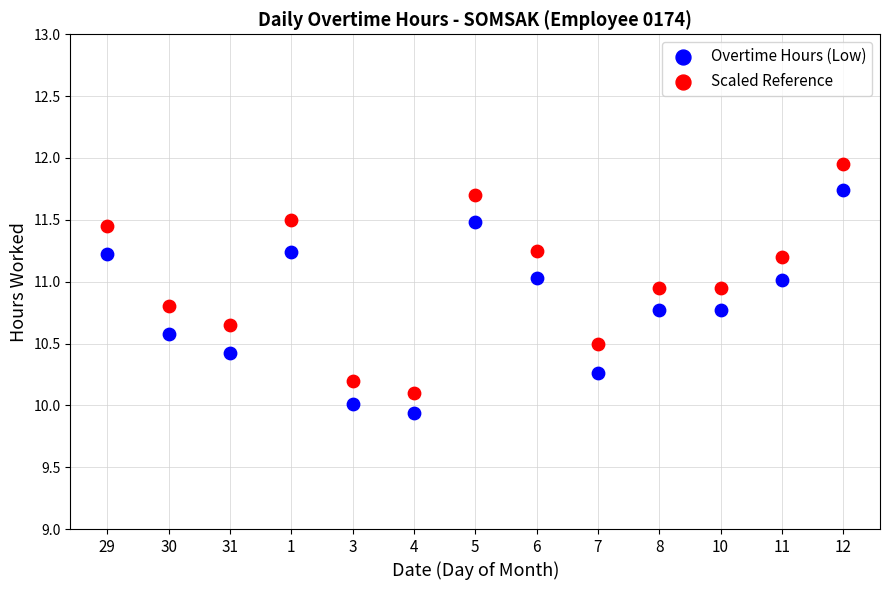

Which series reaches the maximum Y coordinate?

Scaled Reference